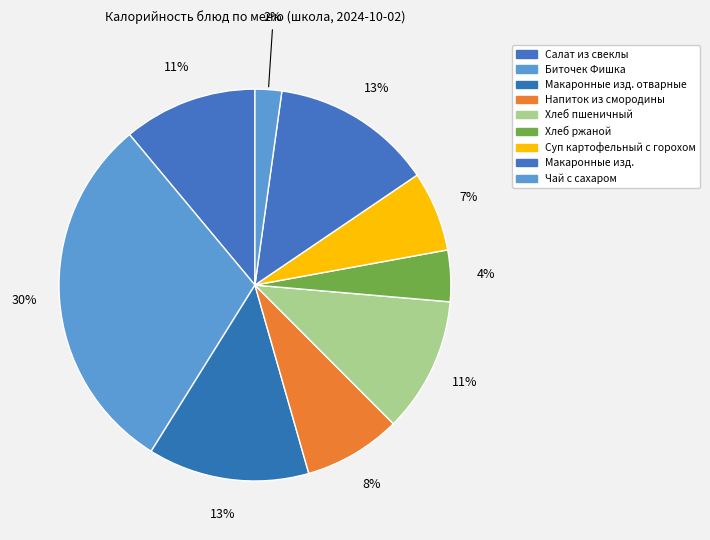

Count the number of slices in the pie.

9